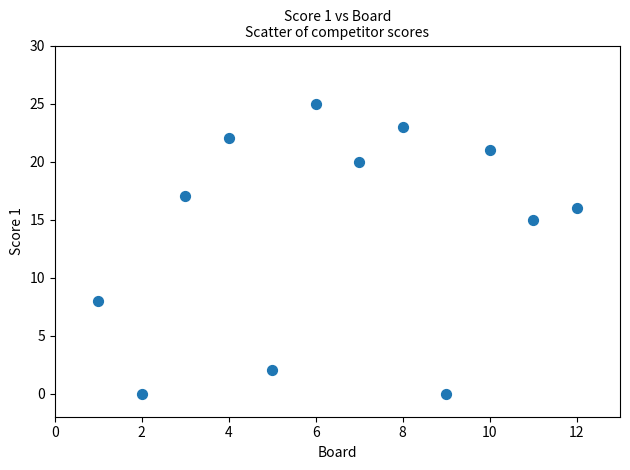

What Y value in the scatter plot is closest to 12?

15